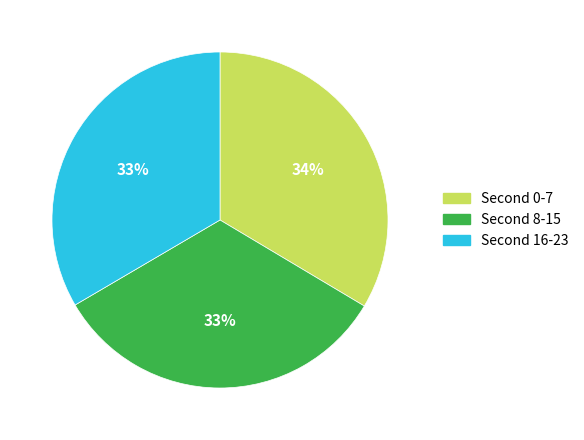

To the nearest percent, what is the average slice percentage?

33%